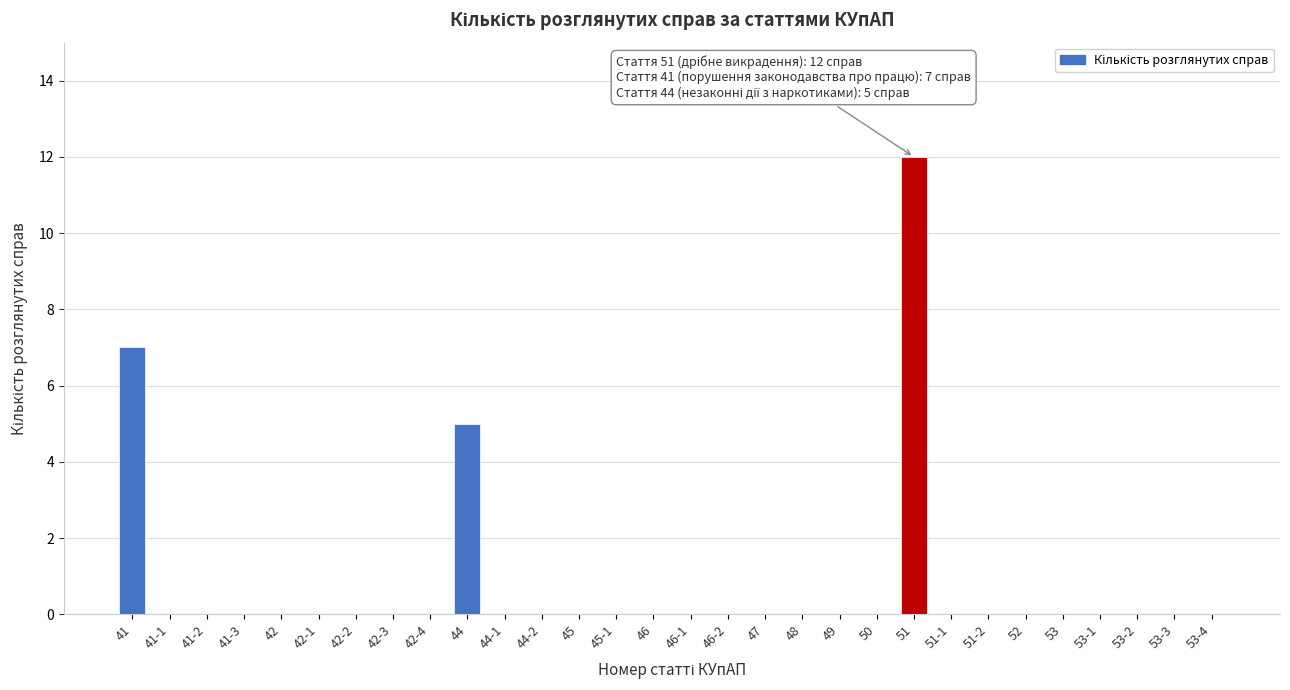

Reading left to right, transcribe all the data shown in this chart.

41=7	41-1=0	41-2=0	41-3=0	42=0	42-1=0	42-2=0	42-3=0	42-4=0	44=5	44-1=0	44-2=0	45=0	45-1=0	46=0	46-1=0	46-2=0	47=0	48=0	49=0	50=0	51=12	51-1=0	51-2=0	52=0	53=0	53-1=0	53-2=0	53-3=0	53-4=0